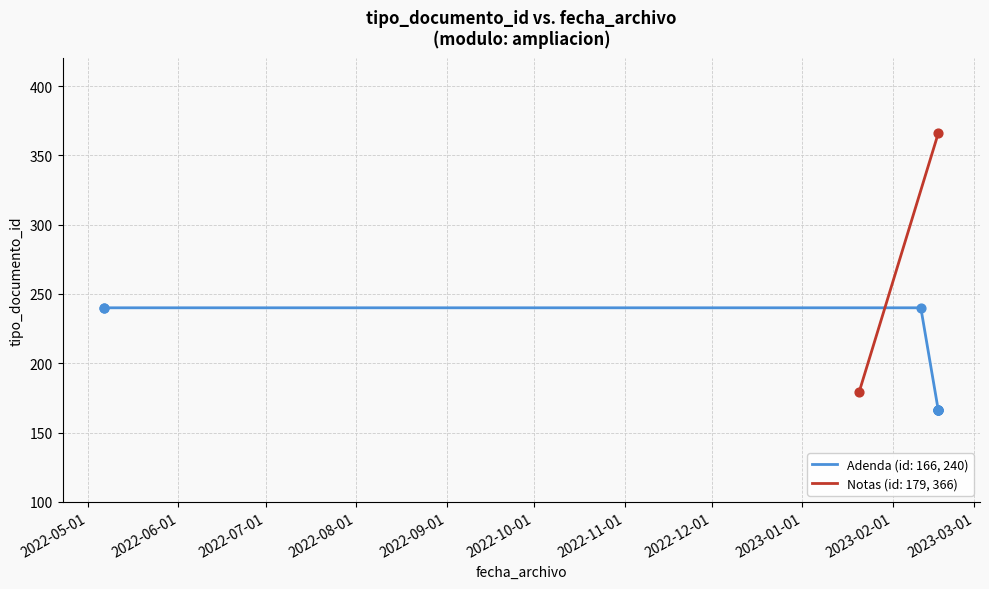

Which has a higher value, 2023-01-20 10:39:13 or 2023-02-16 15:01:33?

2023-01-20 10:39:13